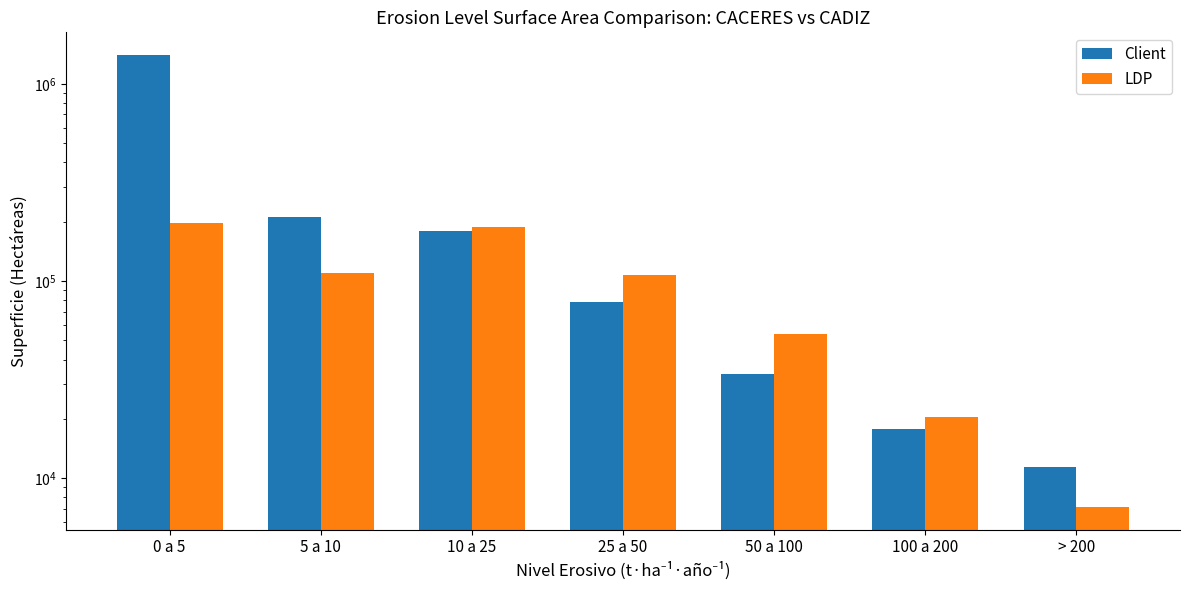

What is the label of the 2nd bar from the left?

5 a 10